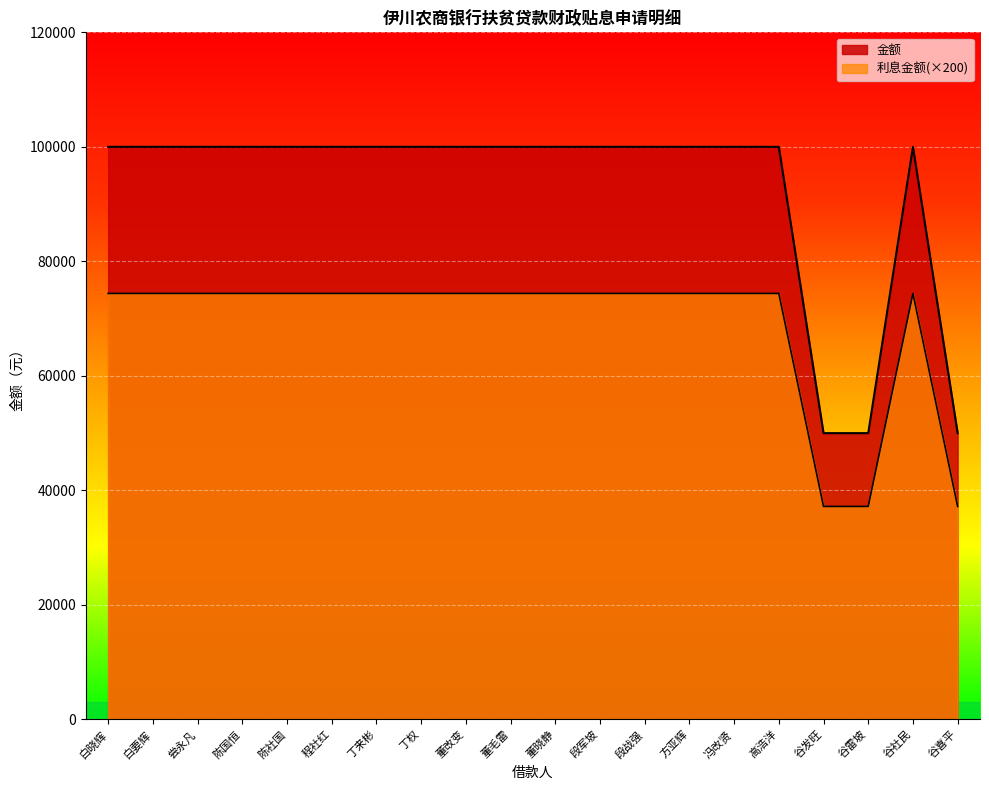

How many lines are shown in the chart?

2